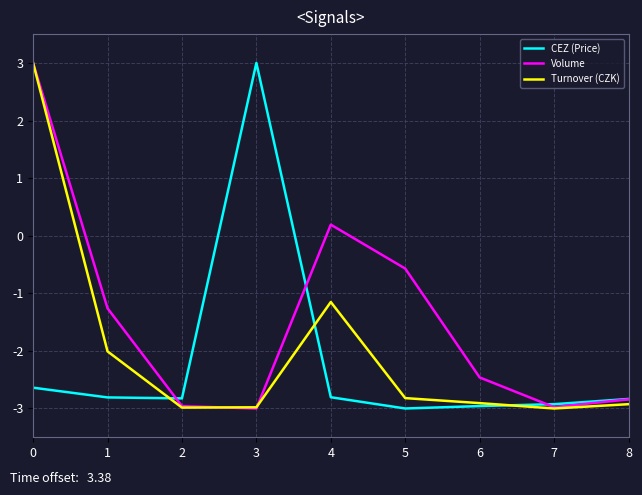

The value of Volume at 5 is -0.6. True or false?

True